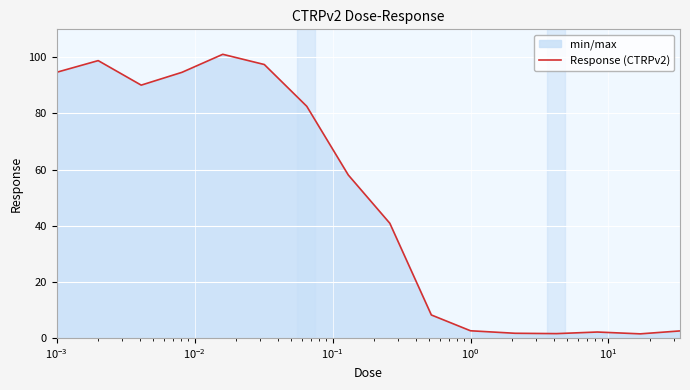

What is the maximum value shown in the chart?

101.1